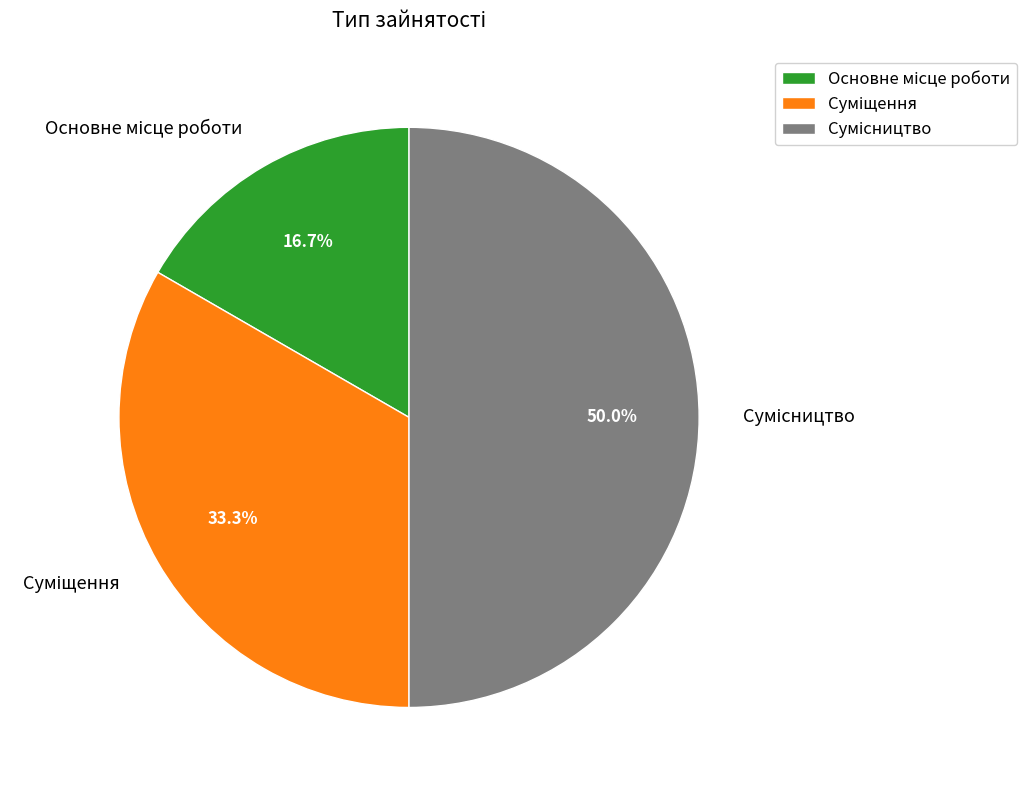

To the nearest percent, what is the average slice percentage?

33%